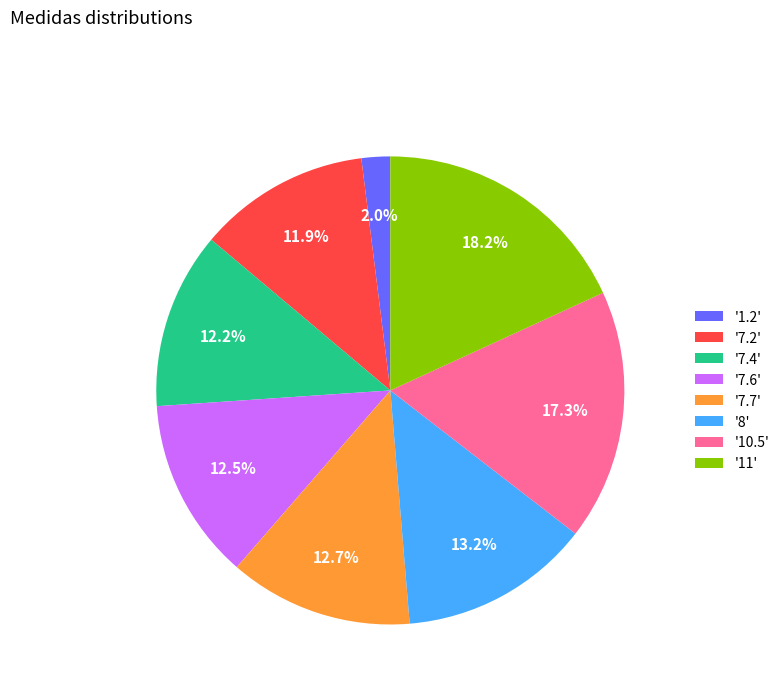

How much of the chart is everything except '7.2'?

88.1%